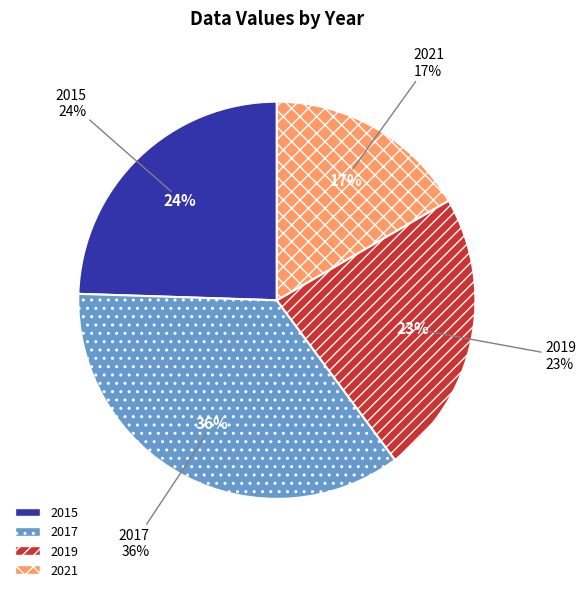

What portion of the pie excludes 2015?

75.5%